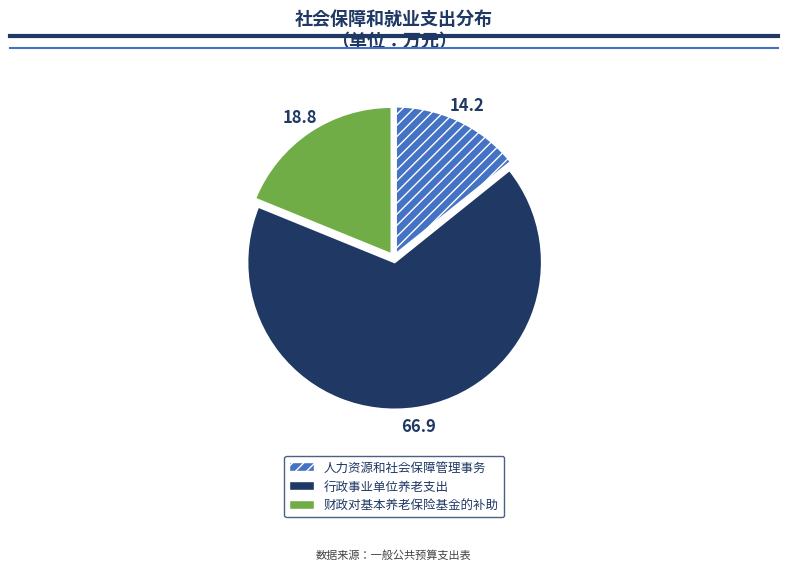

Which has a higher value, 人力资源和社会保障管理事务 or 行政事业单位养老支出?

行政事业单位养老支出